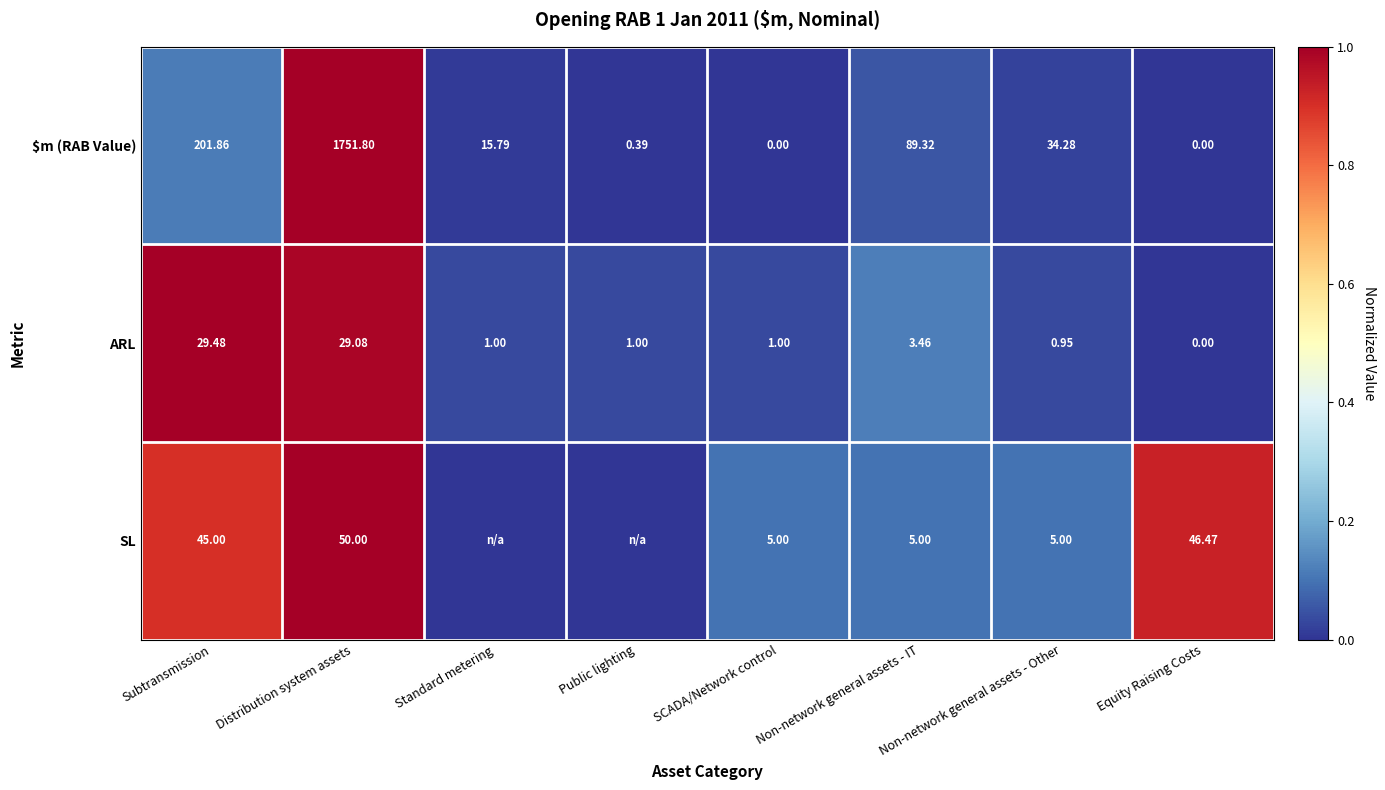

Between Subtransmission and Equity Raising Costs, which series saw the biggest shift?

$m (RAB Value)